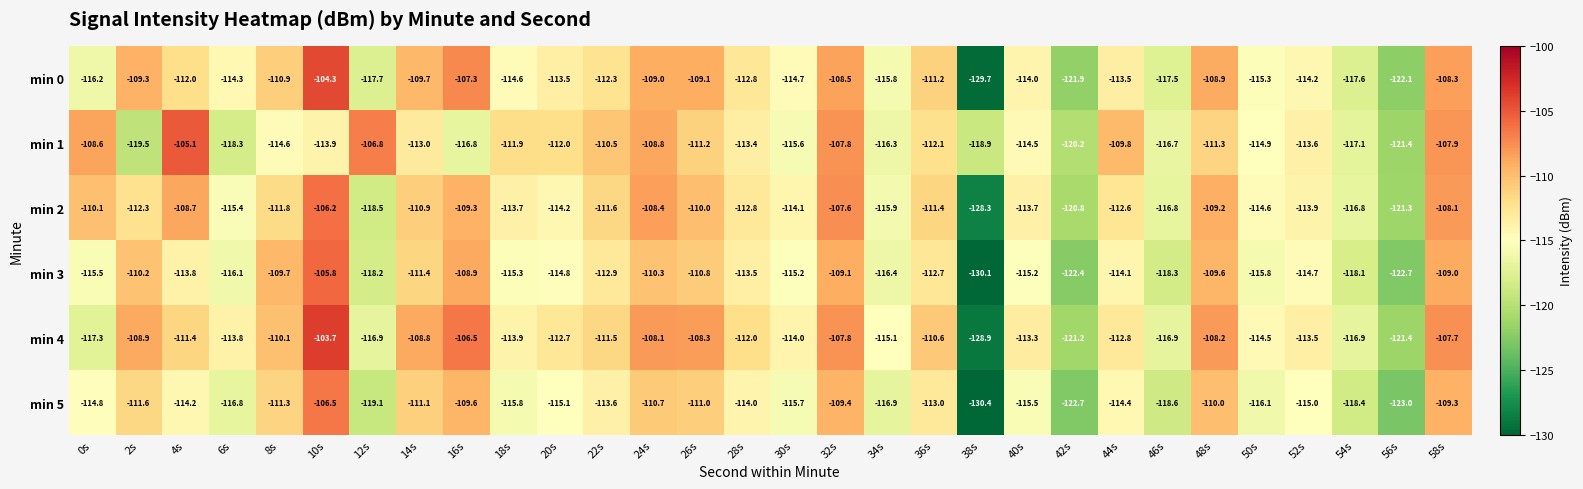

Read the min 5 value at 16s.

-109.6